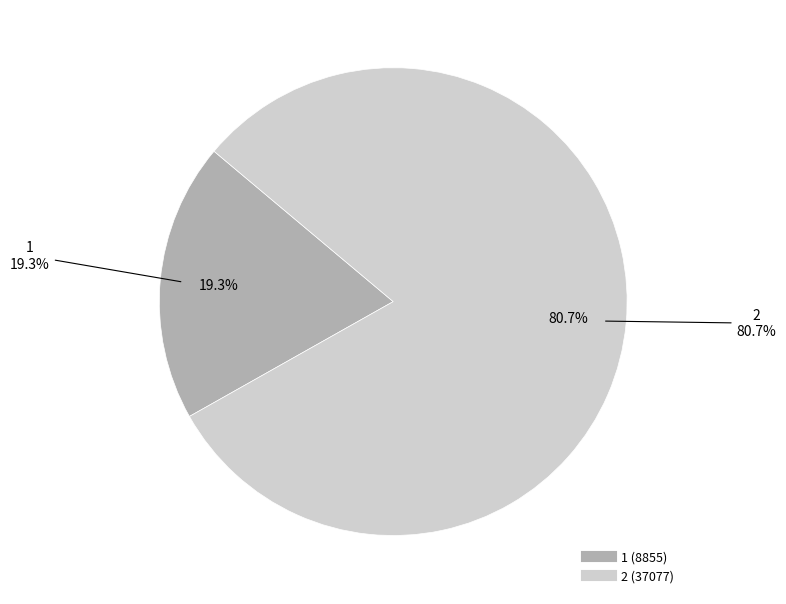

Rank the categories by value from lowest to highest.

1, 2